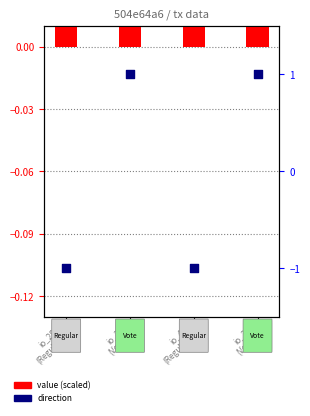

At how many categories does at least one series exceed 0?

4